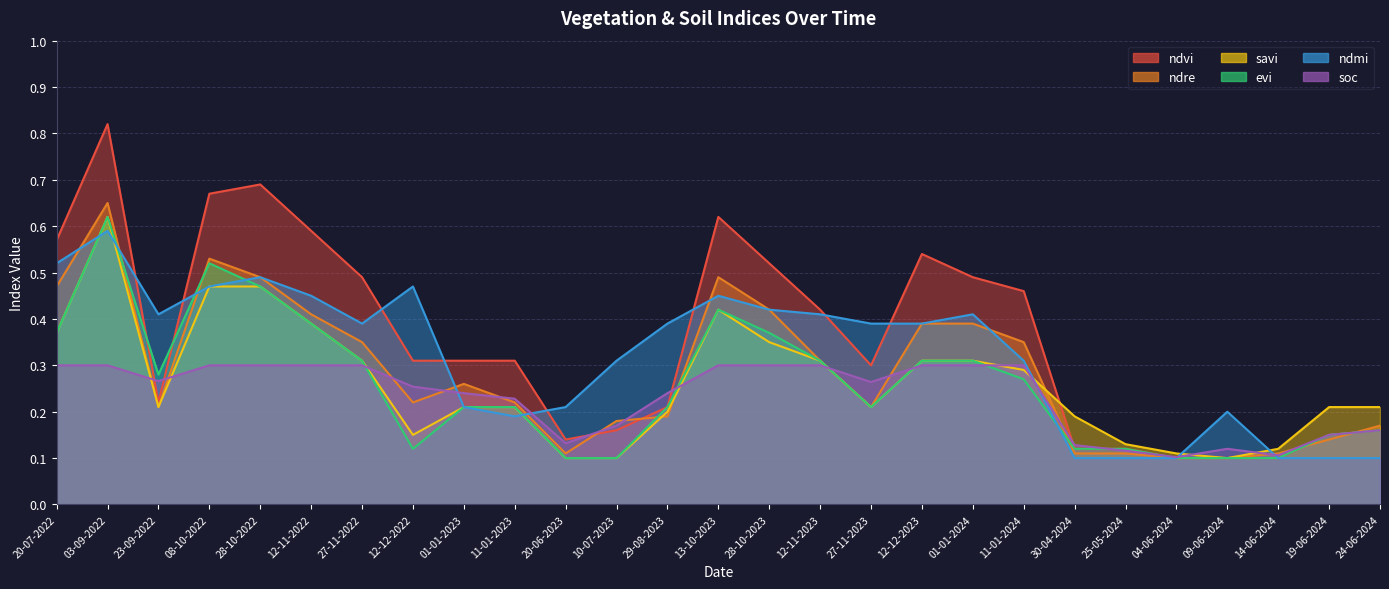

What is the label of the 21st point from the left?

30-04-2024